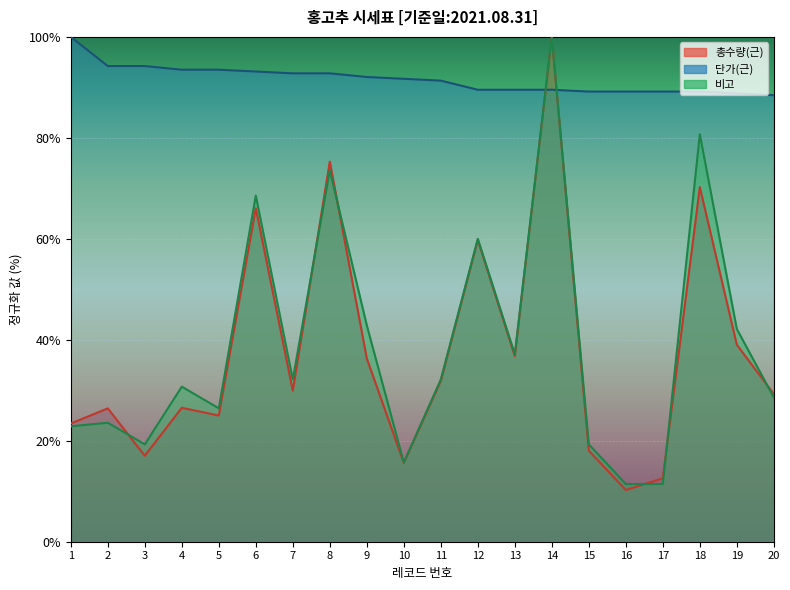

Reading right to left, list all the values displayed in this chart.

총수량(근): 20=29.2	19=39.0	18=70.2	17=12.6	16=10.2	15=18.0	14=100.0	13=36.8	12=59.8	11=31.8	10=15.6	9=36.3	8=75.3	7=29.9	6=66.1	5=25.0	4=26.5	3=17.0	2=26.4	1=23.4
단가(근): 20=88.4	19=88.8	18=89.2	17=89.2	16=89.2	15=89.2	14=89.5	13=89.5	12=89.5	11=91.3	10=91.7	9=92.1	8=92.8	7=92.8	6=93.1	5=93.5	4=93.5	3=94.2	2=94.2	1=100.0
비고: 20=28.6	19=42.1	18=80.7	17=11.4	16=11.4	15=19.3	14=100.0	13=37.1	12=60.0	11=32.1	10=15.7	9=42.9	8=73.6	7=32.1	6=68.6	5=26.4	4=30.7	3=19.3	2=23.6	1=22.9